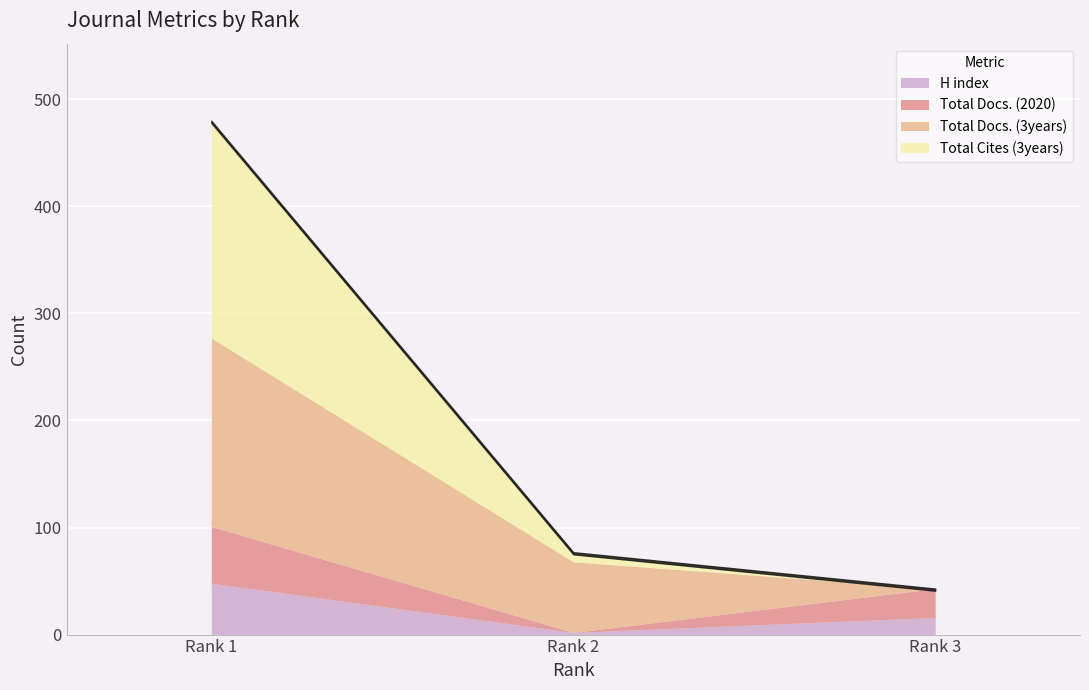

Which label corresponds to the smallest value in the chart?

Rank 2